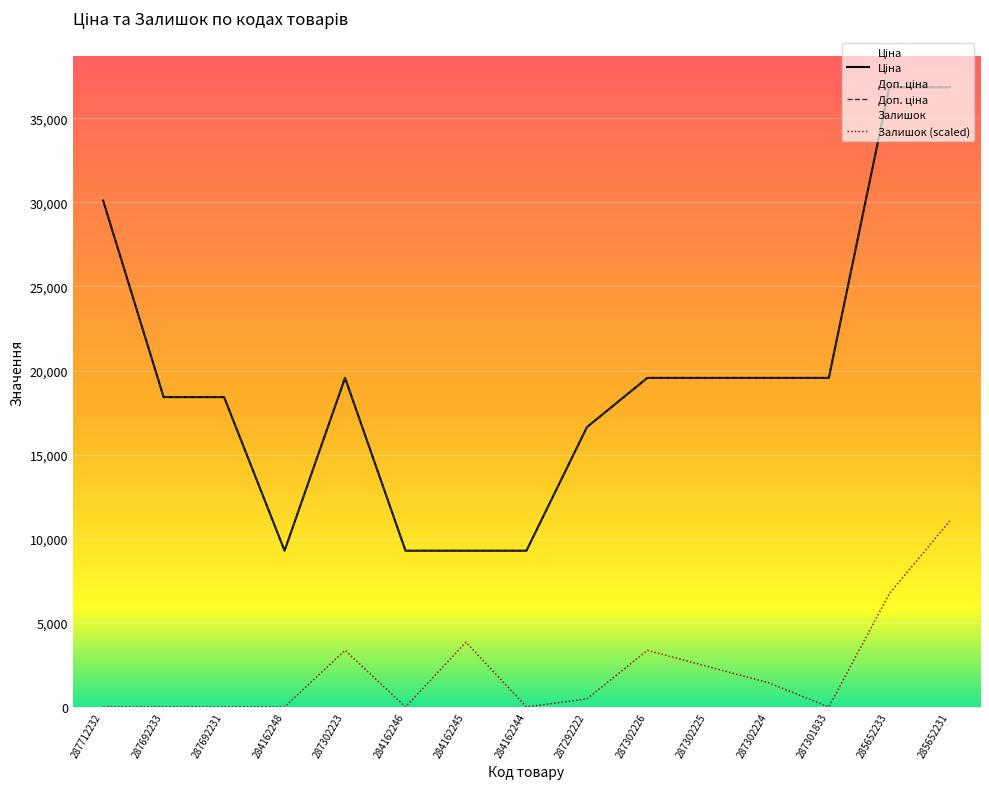

What is the average value of the Ціна series?

19483.4